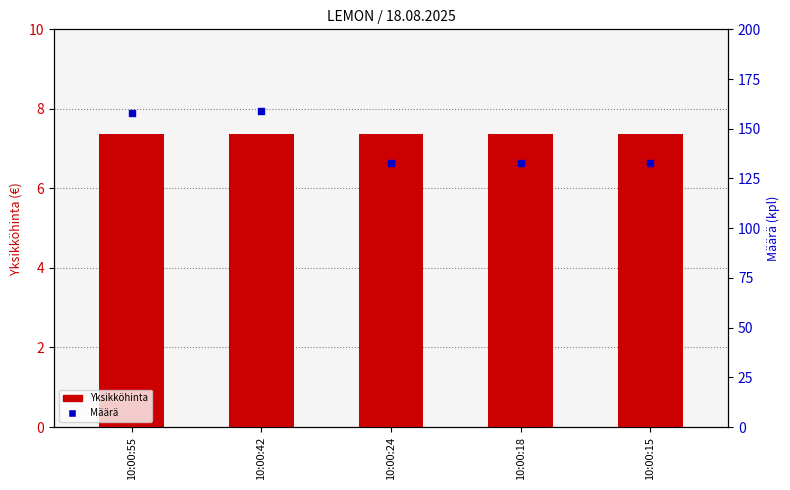

Which series has the largest total across all categories?

Määrä